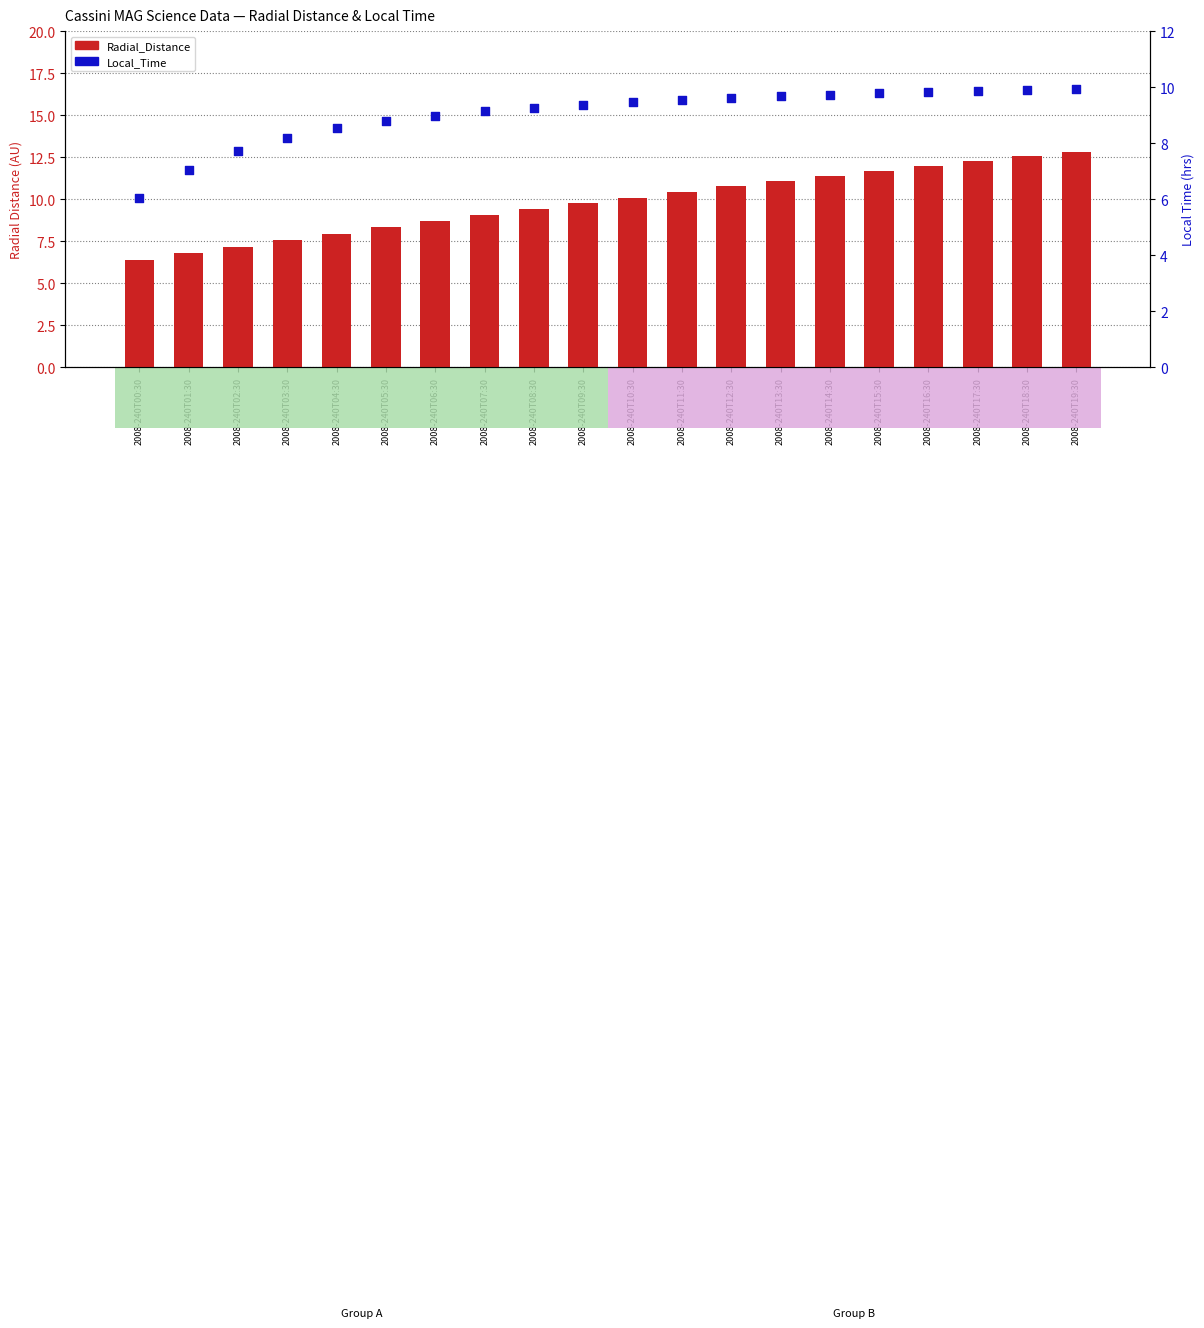

What are all the series names shown in the legend?

Radial_Distance, Local_Time